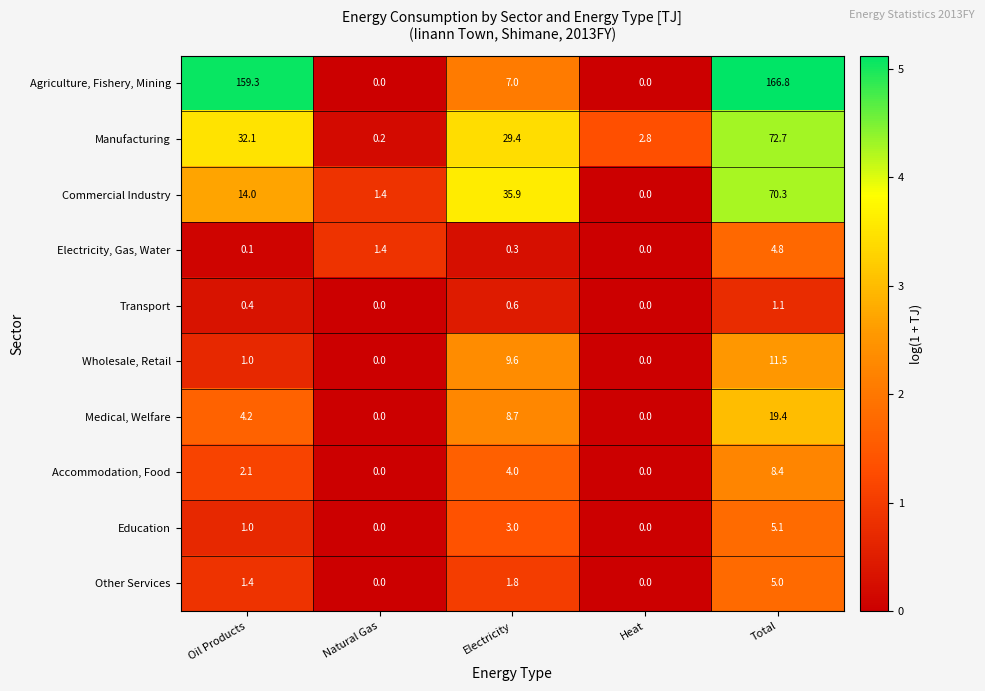

What is the spread (max minus min) of values at Natural Gas?

1.4